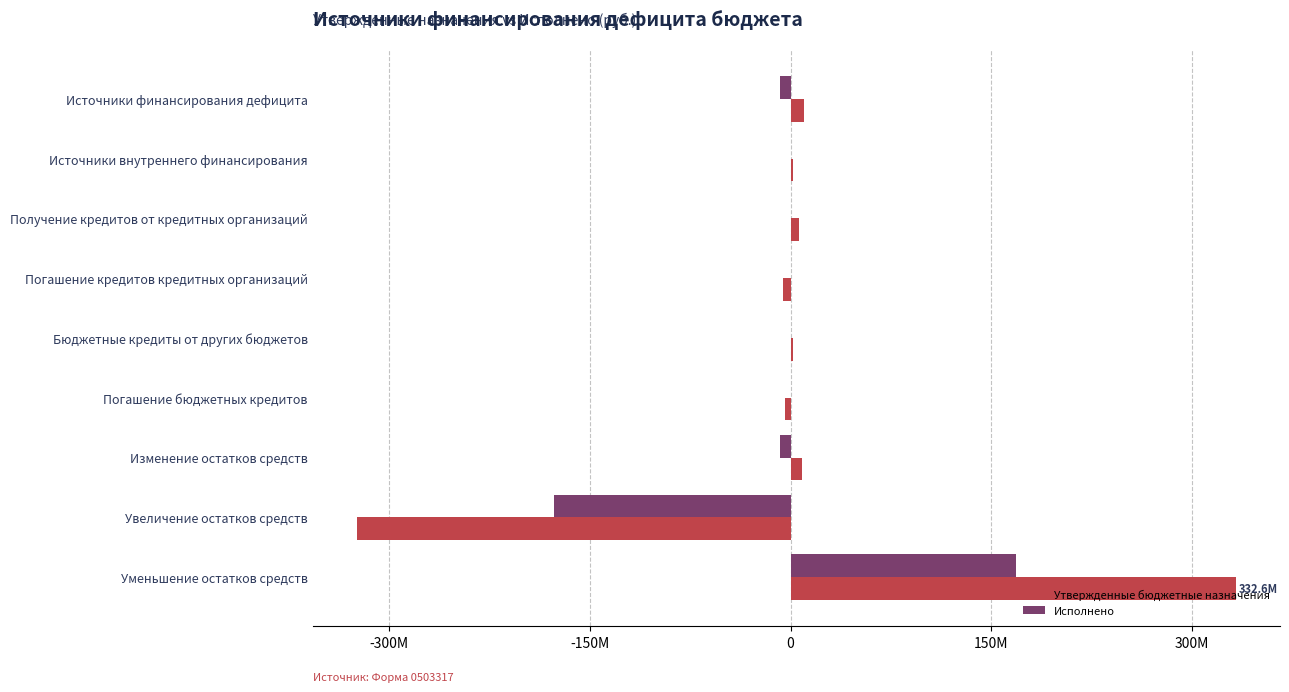

How many distinct data groups are displayed?

2